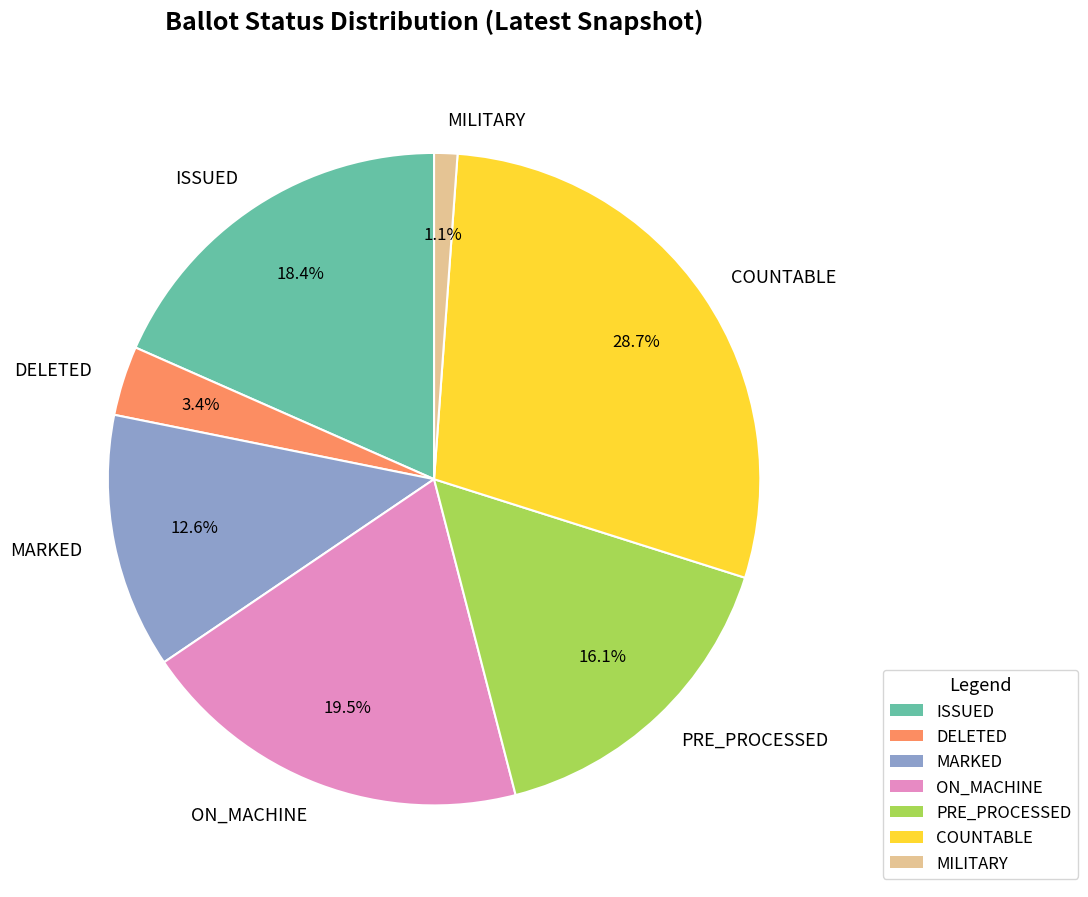

To the nearest percent, what is the difference between the largest and smallest slice percentages?

28%